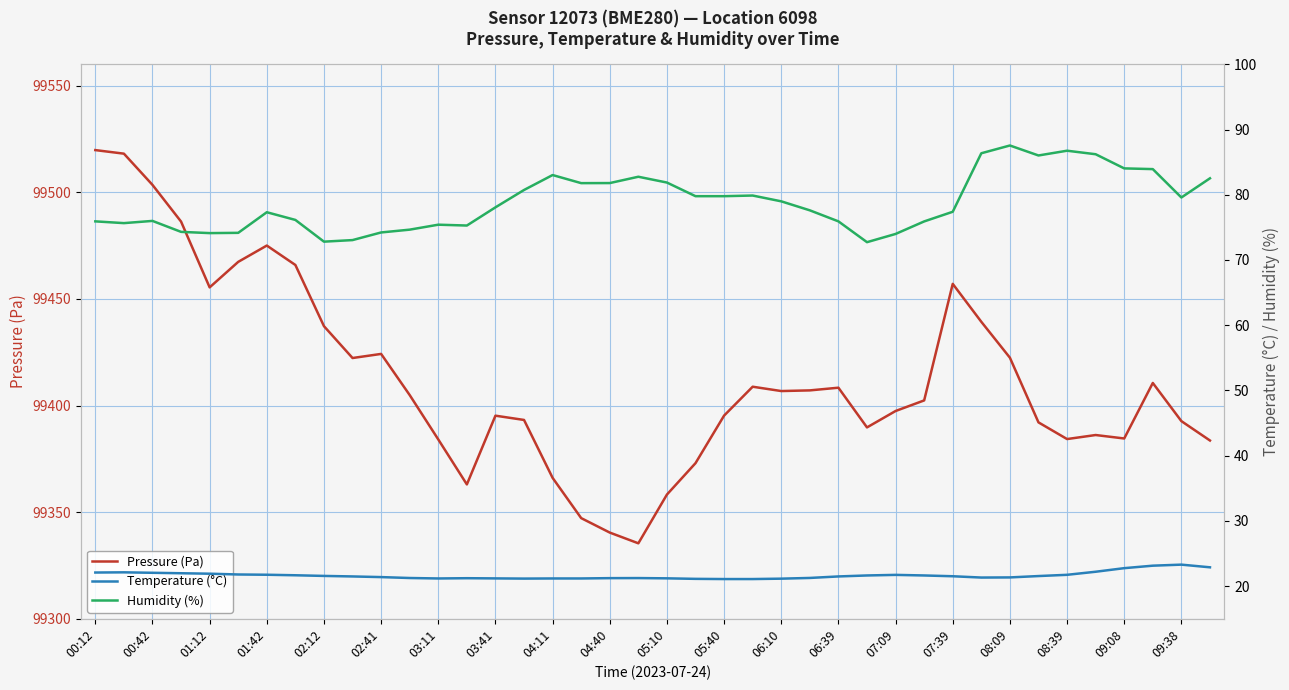

How many interior local valleys does the Temperature (°C) series have?

3